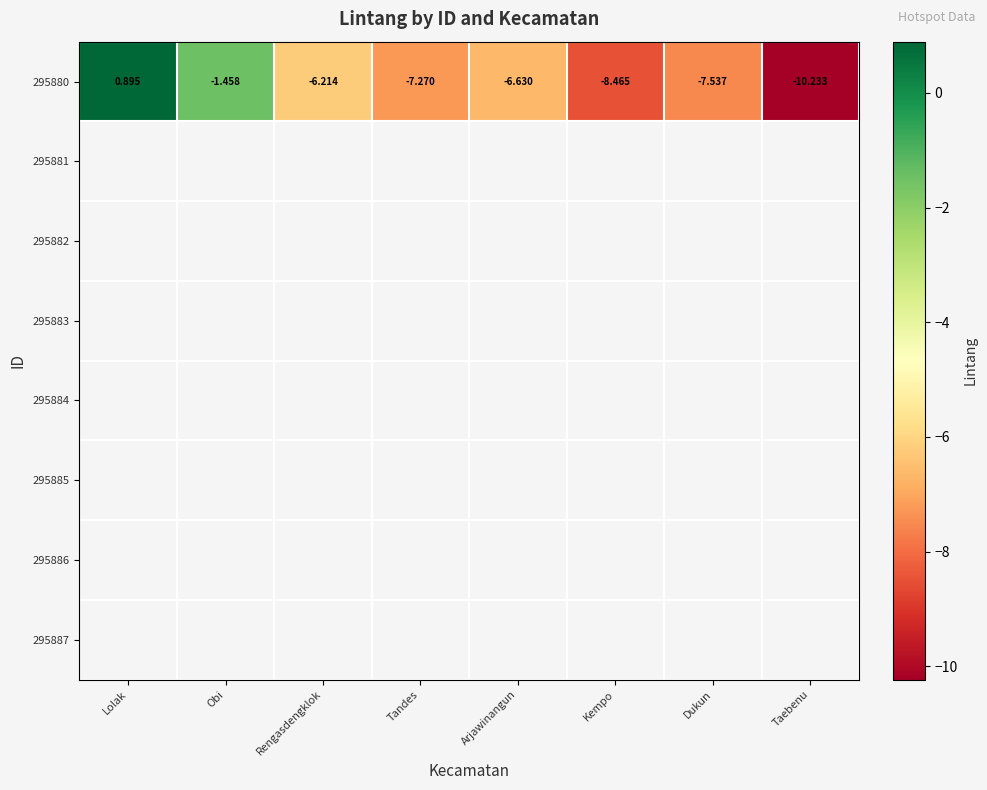

Which has a higher value, Lolak or Rengasdengklok?

Lolak